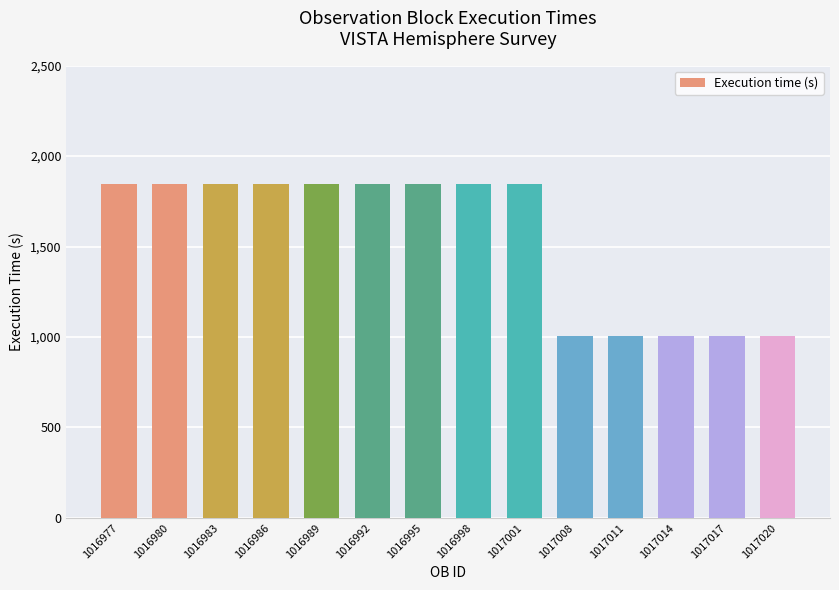

How many categories are shown in the chart?

14